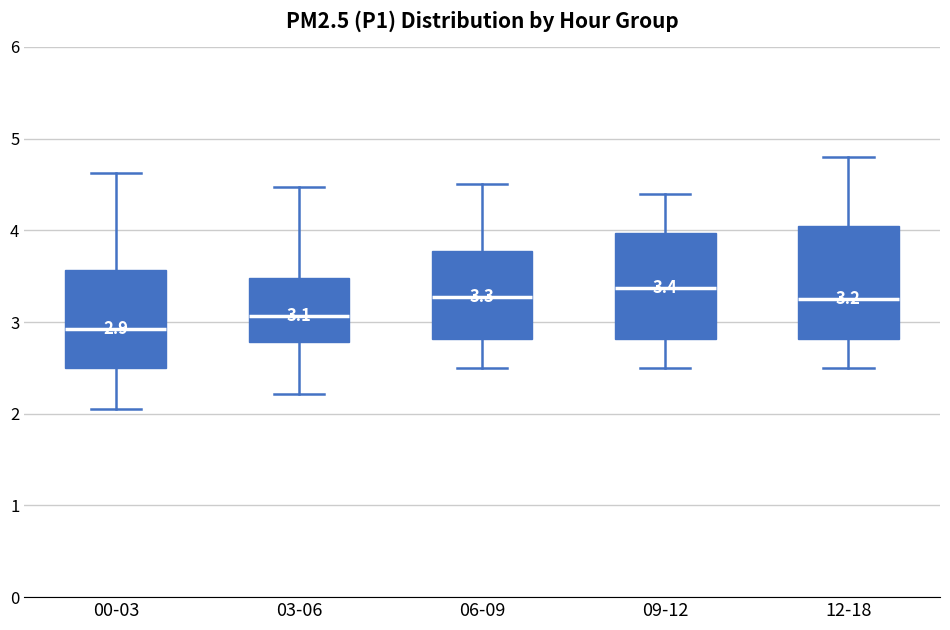

Which box's median line is the lowest?

00-03